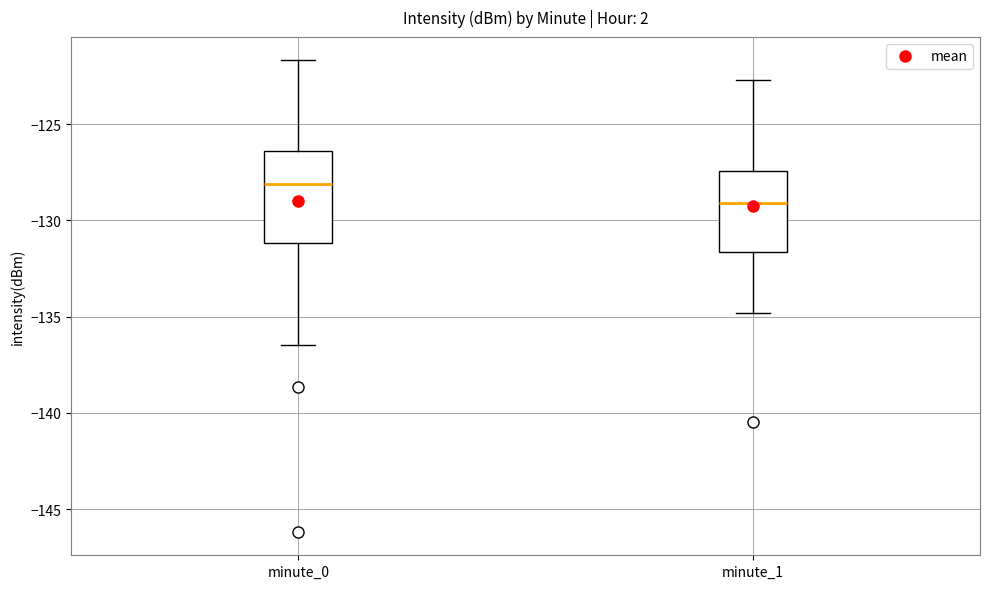

Where does the median line of the box for minute_0 sit on the y-axis? The values are not printed on the chart, so give them approximately, as read against the axis.

-128.0